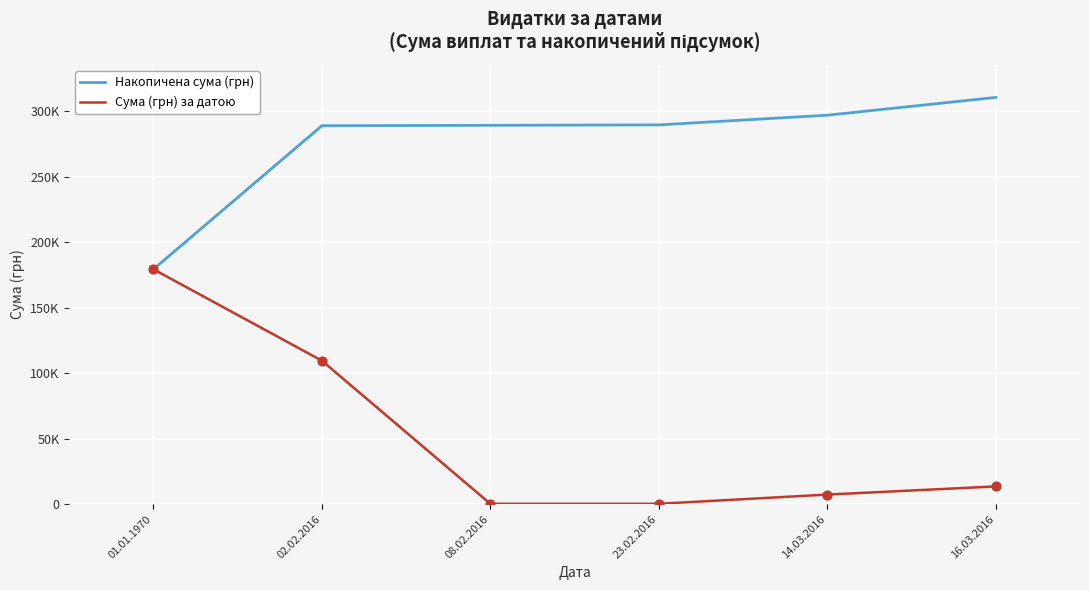

At how many categories does at least one series exceed 109863?

6